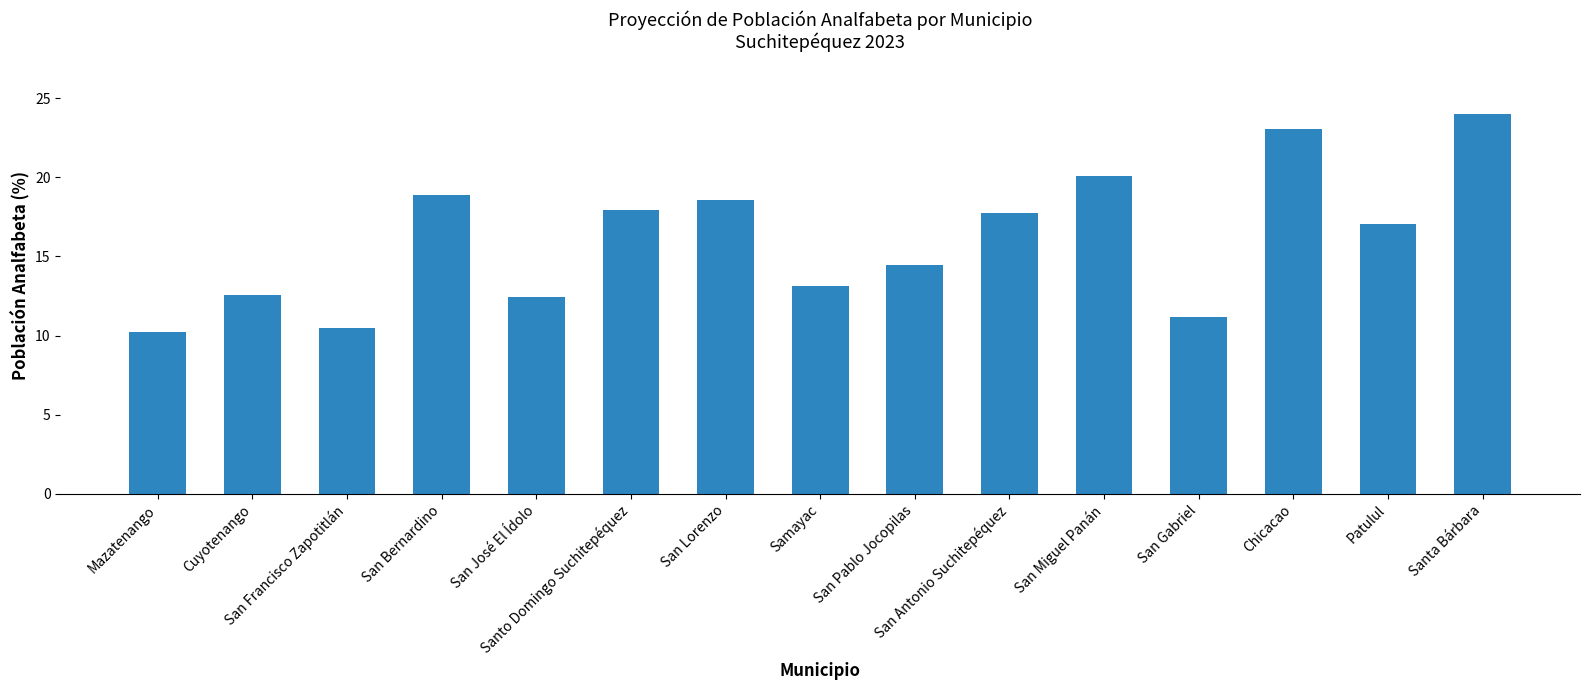

What is the sum of the values at Mazatenango and Patulul?

27.3